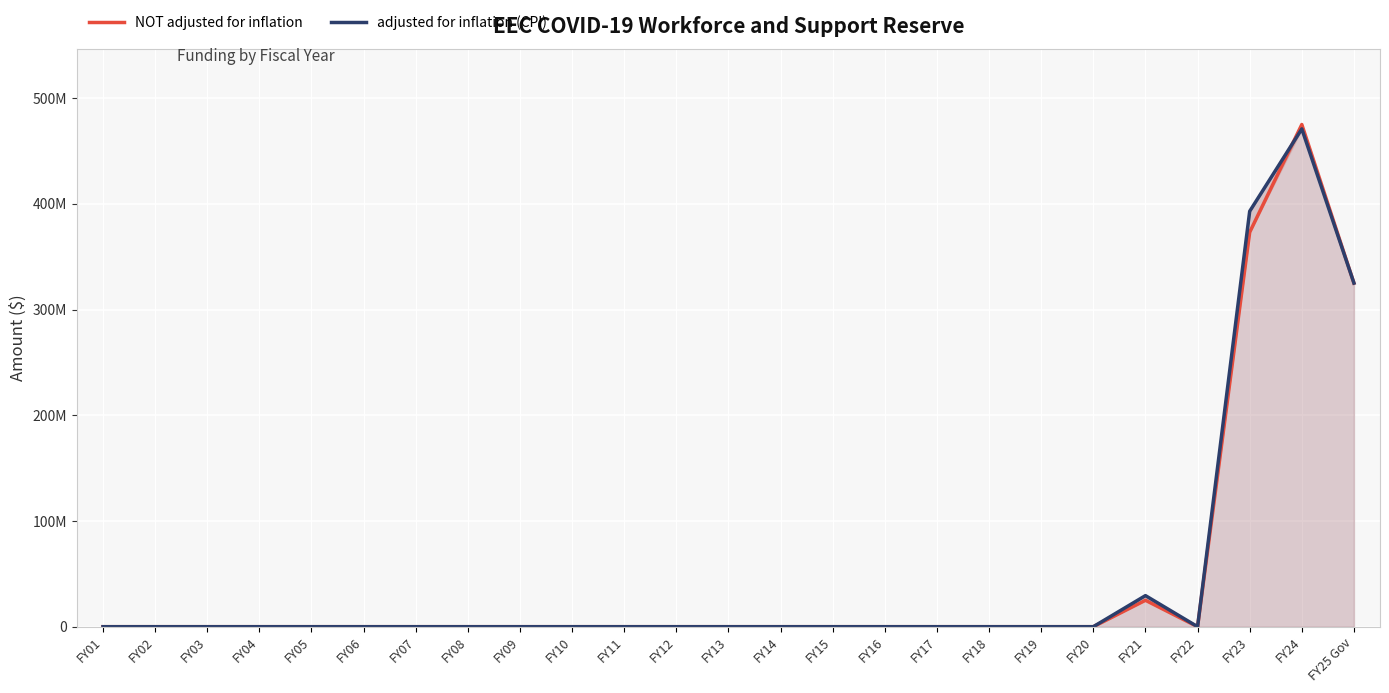

After their last crossing, which series has the higher values: adjusted for inflation (CPI) or NOT adjusted for inflation?

NOT adjusted for inflation